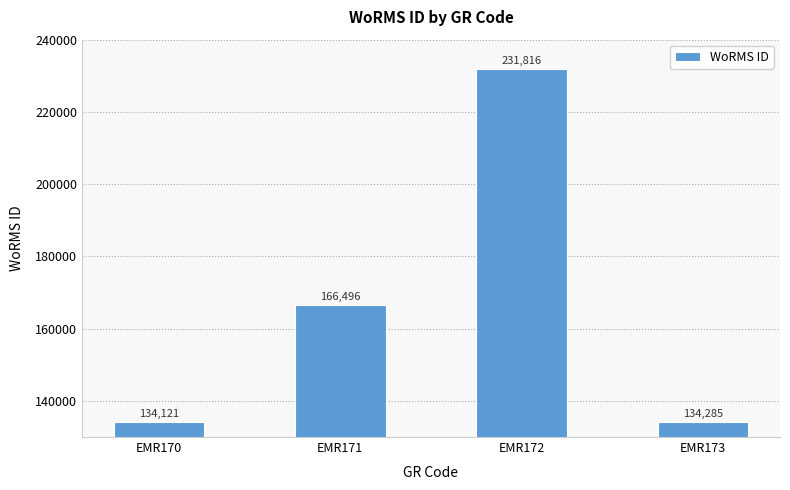

What is the sum of all values?

666718